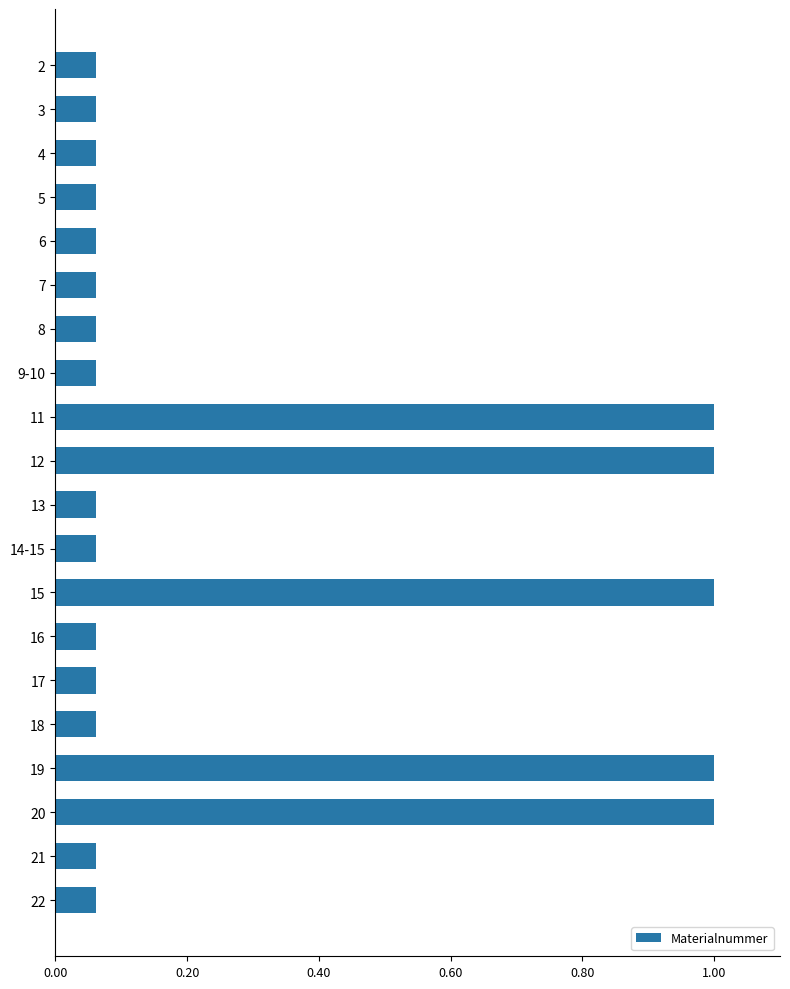

What is the difference between the maximum and second lowest values?

0.9